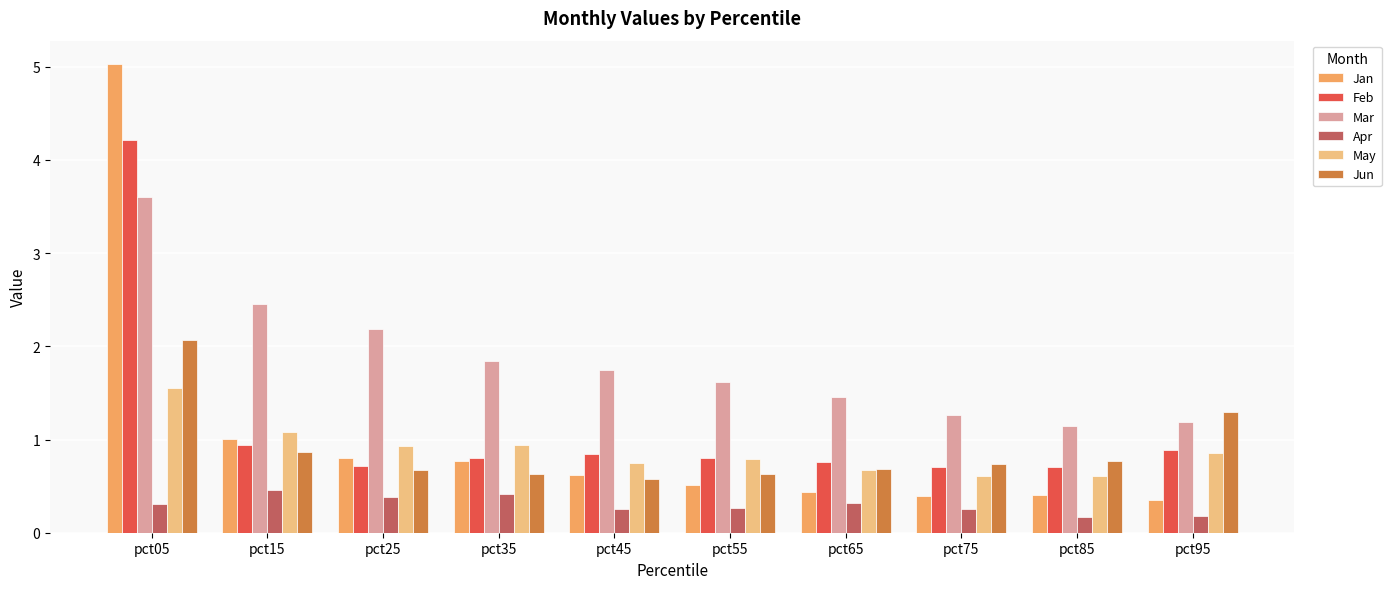

How many bars are there in each group?

6